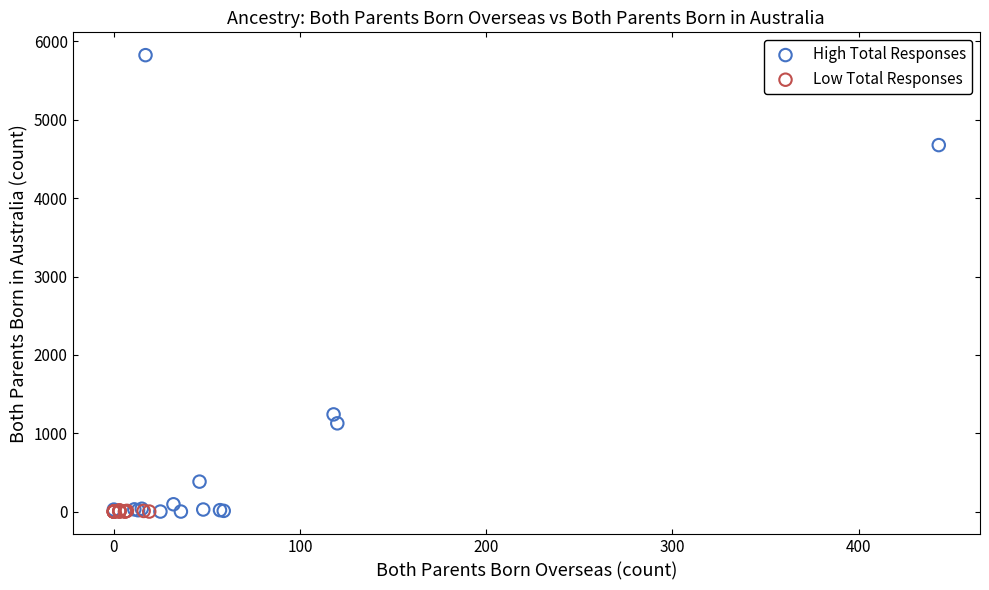

Which series has the largest Y range (max minus min)?

High Total Responses